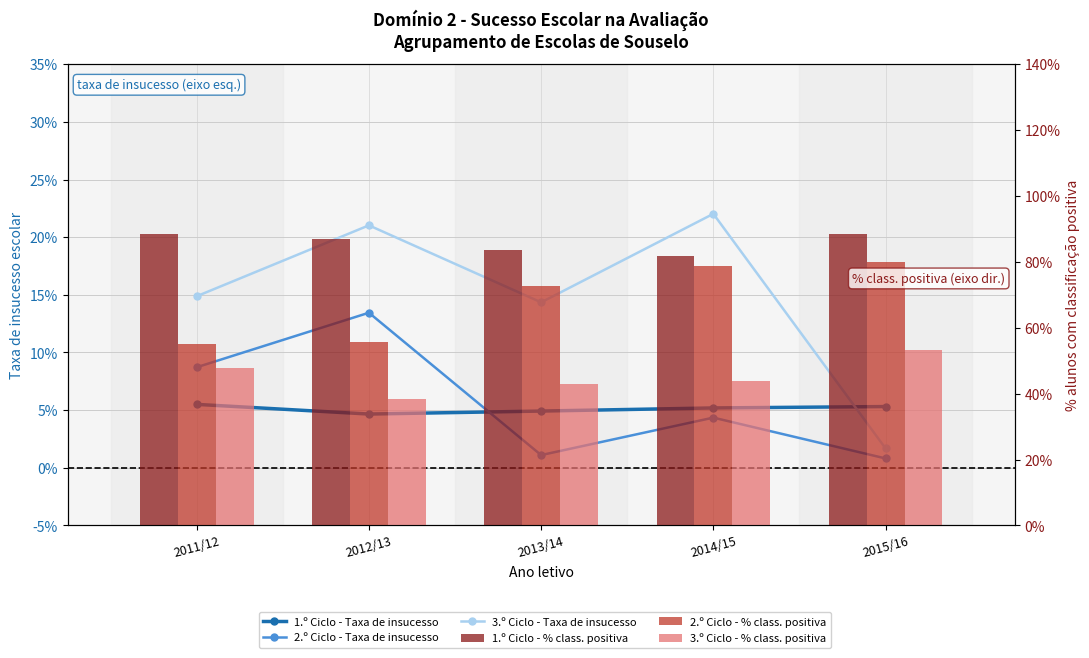

What is the minimum value for 2.º Ciclo - % class. positiva?

0.6